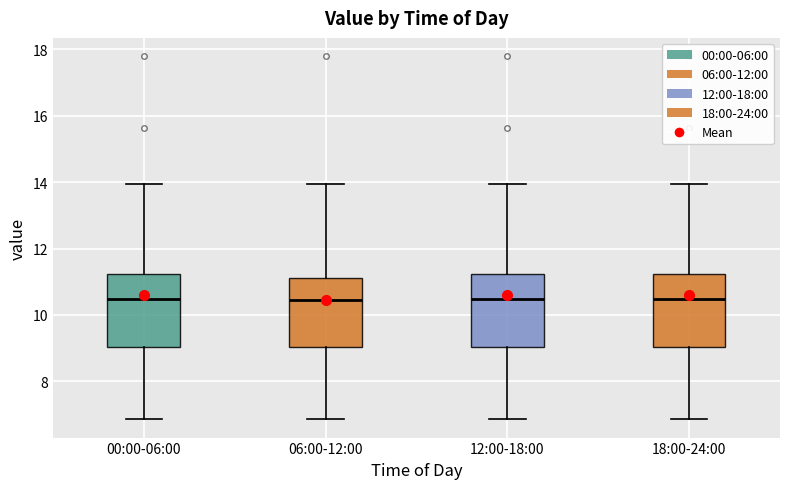

Reading left to right, transcribe this box plot: for each box, give where its median line is, the range the box spans, and where its two whiskers end, as read against the y-axis. The values are not printed on the chart, so give them approximately, as read against the axis.

00:00-06:00: median 10.4, box 9.0 to 11.2, whiskers 6.8 to 14.0
06:00-12:00: median 10.4, box 9.0 to 11.2, whiskers 6.8 to 14.0
12:00-18:00: median 10.4, box 9.0 to 11.2, whiskers 6.8 to 14.0
18:00-24:00: median 10.4, box 9.0 to 11.2, whiskers 6.8 to 14.0